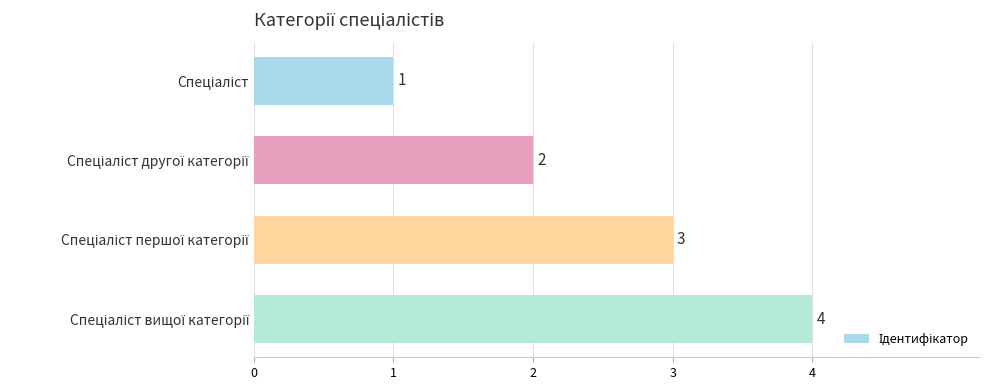

What is the value of the 2nd bar from the top?

2